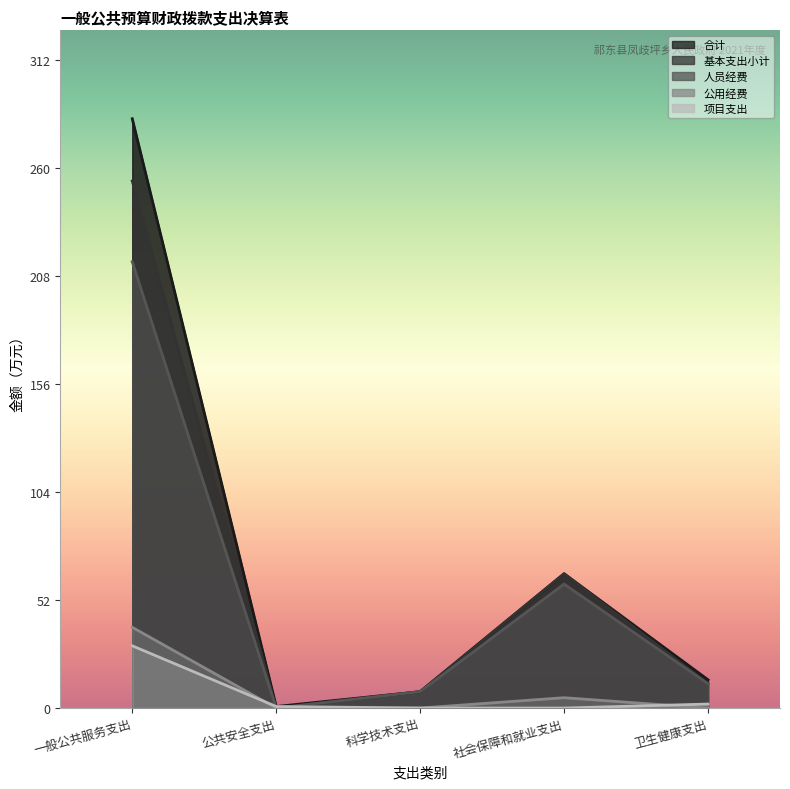

What is the lowest value of the 合计 series?

0.8